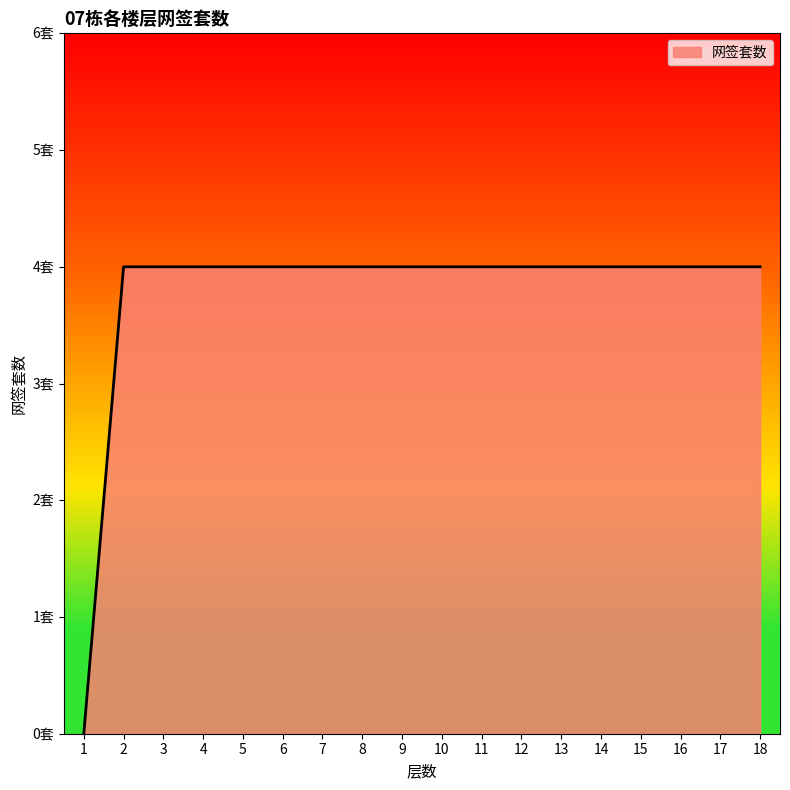

Rank the categories by value from lowest to highest.

1, 2, 3, 4, 5, 6, 7, 8, 9, 10, 11, 12, 13, 14, 15, 16, 17, 18